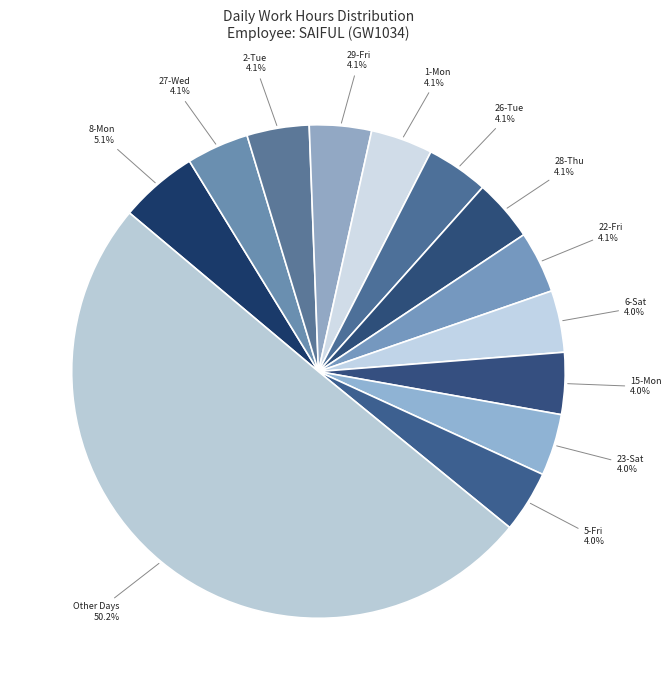

To the nearest percent, what is the difference between the largest and smallest slice percentages?

46%